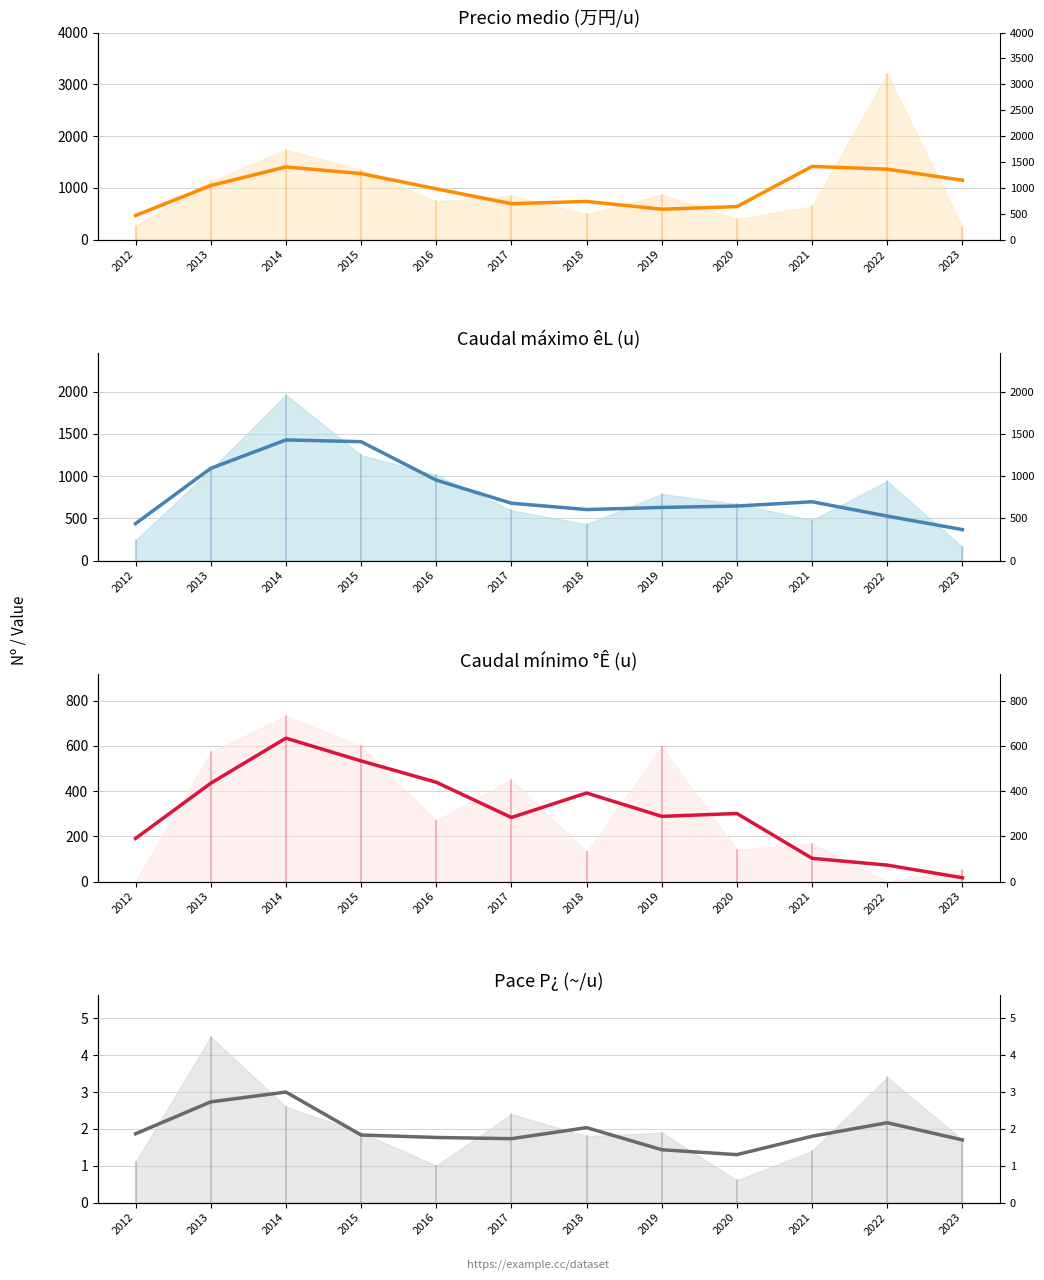

At which category is the sum across all series the highest?

2014